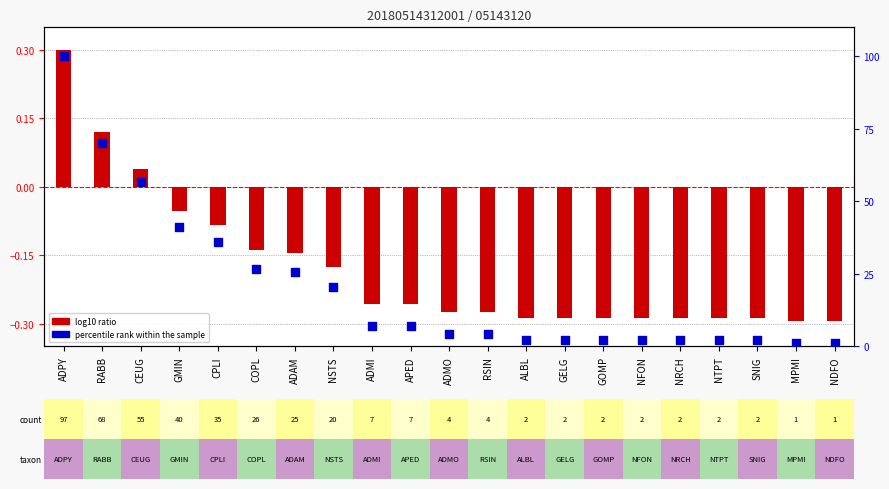

What is the total value across all series at NFON?

1.8